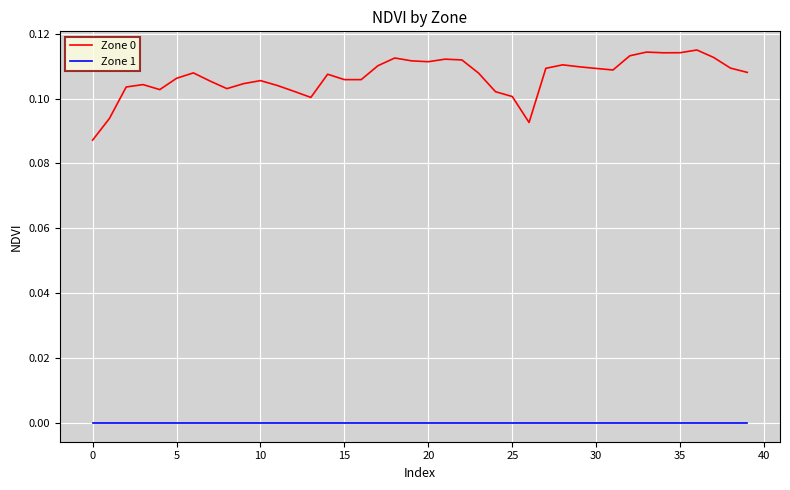

Which series has the largest range (max minus min)?

Zone 0